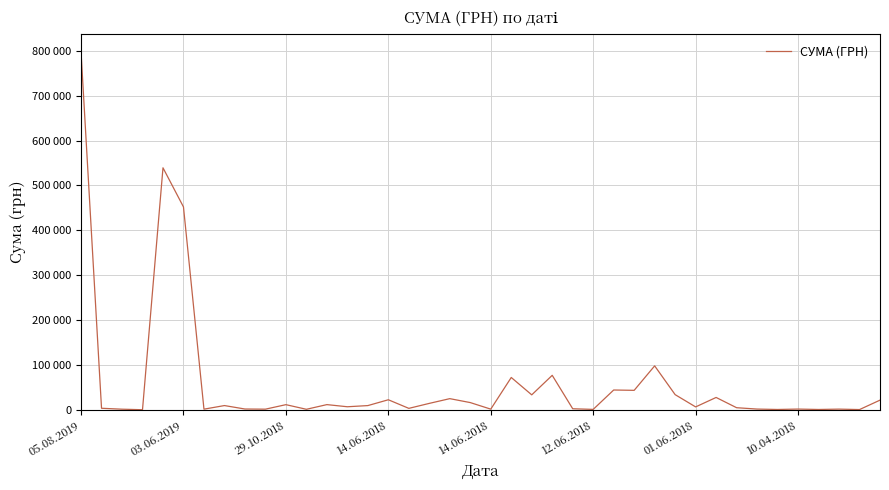

Is this an area chart (filled region under the line)?

No